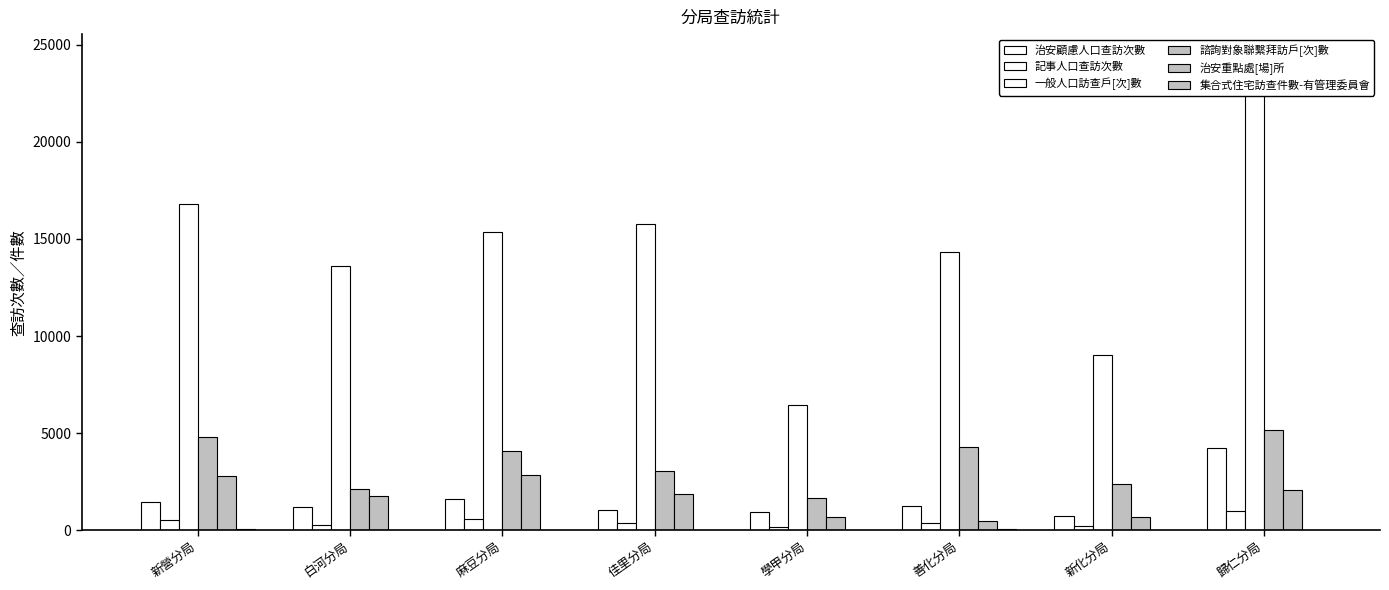

What is the label of the 7th bar from the right?

白河分局